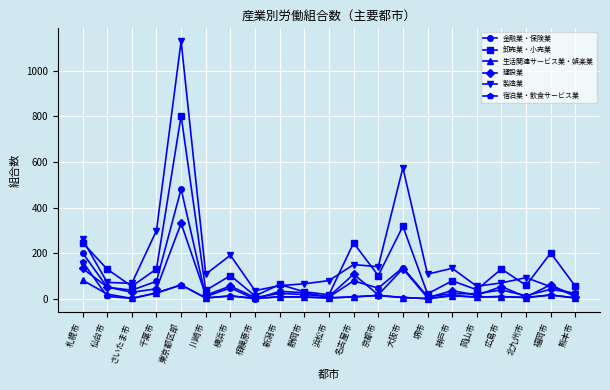

True or false: 生活関連サービス業・娯楽業 has a value of 27 at 千葉市.

True